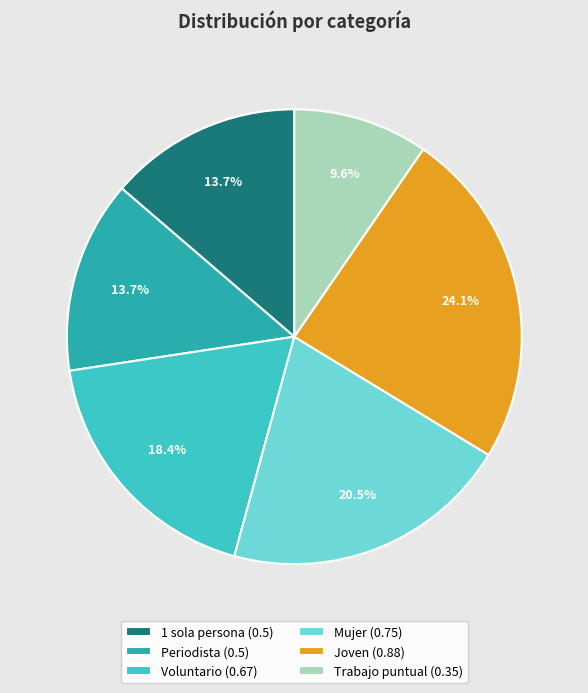

Is it true that 1 sola persona is 23% of the pie?

False